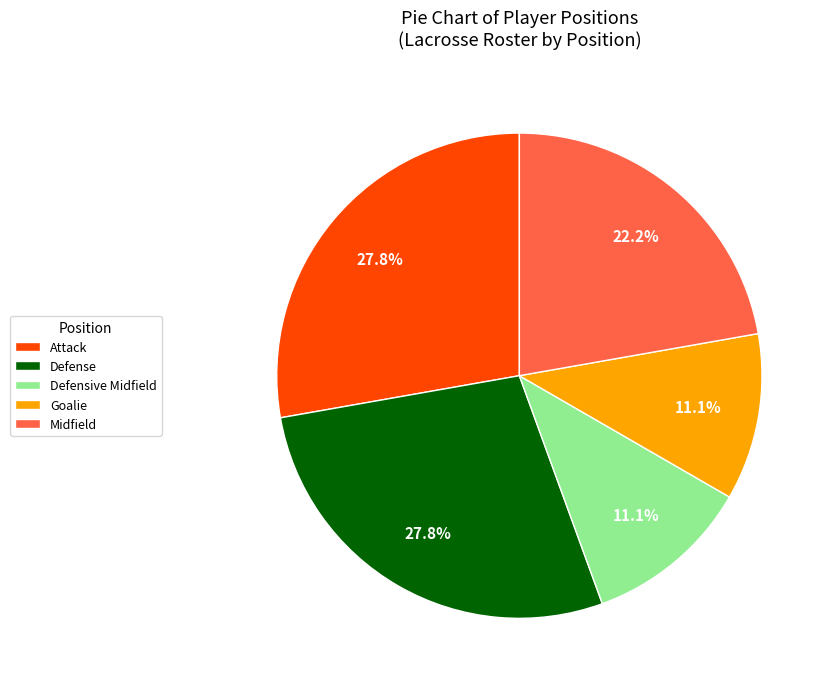

Count the number of slices in the pie.

5